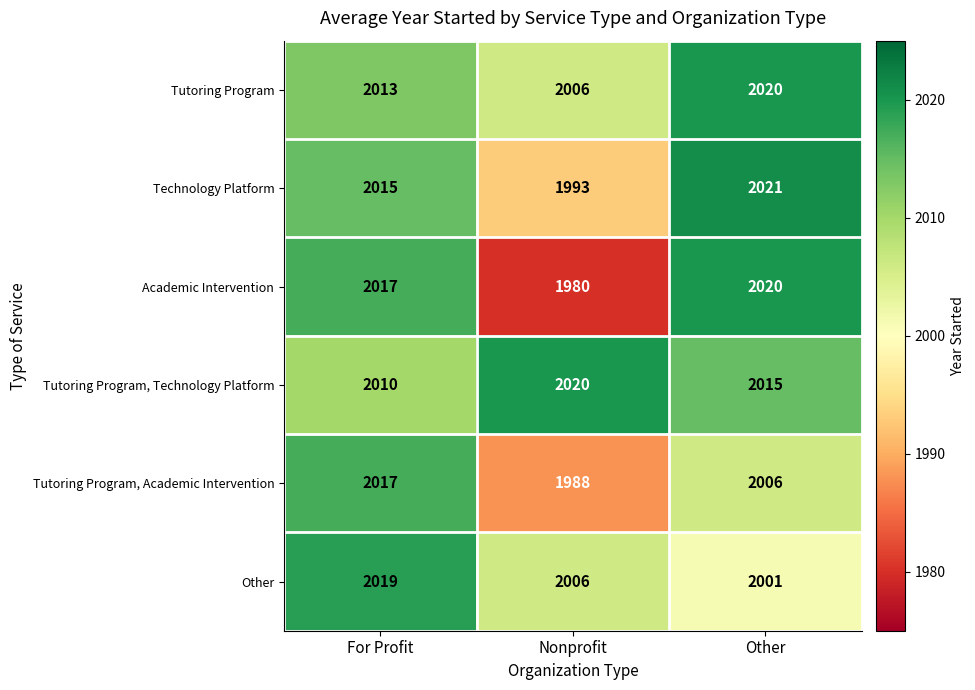

Is it true that Tutoring Program equals 1003 at Other?

False